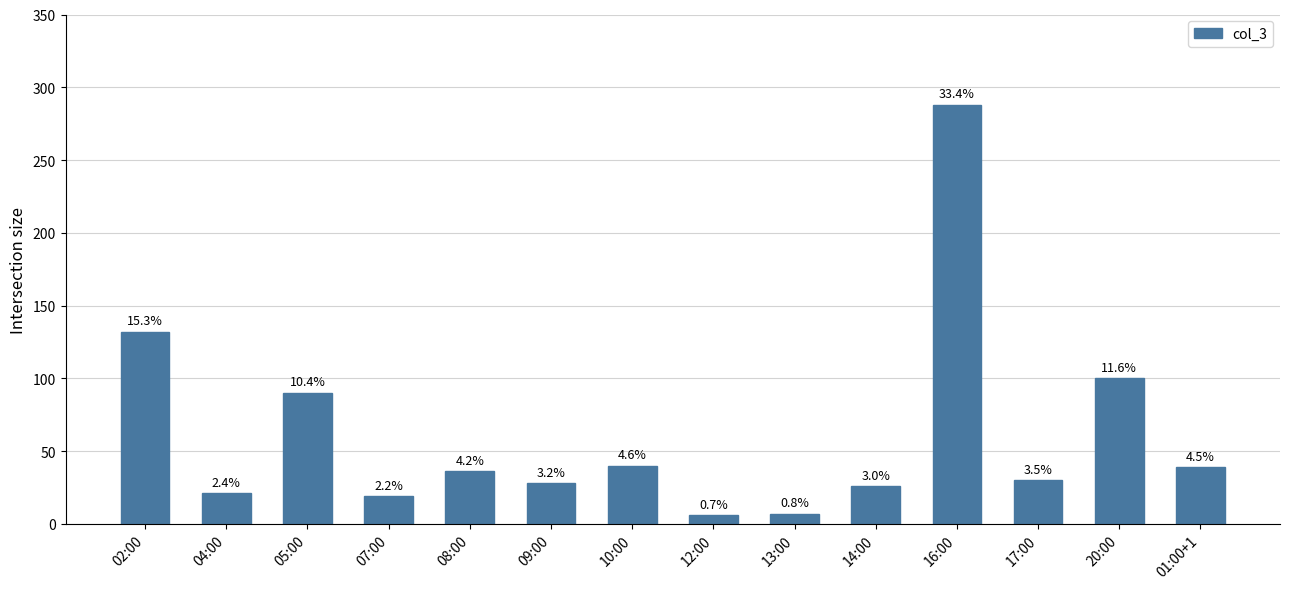

Read the value at 05:00, to the nearest 10.

90